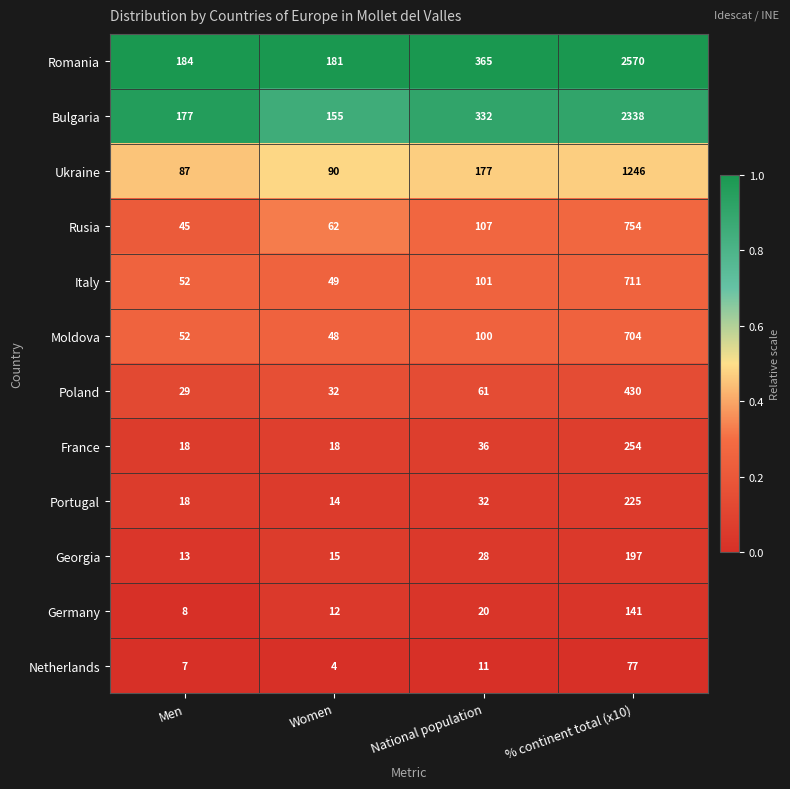

Which category has the lowest value in the Moldova series?

Women